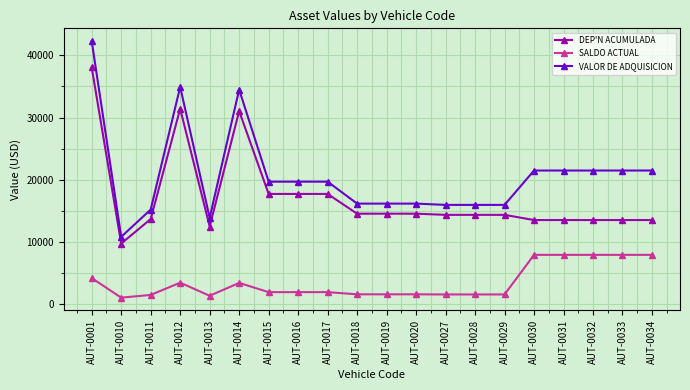

List the series in order of their peak value, lowest first.

SALDO ACTUAL, DEP'N ACUMULADA, VALOR DE ADQUISICION